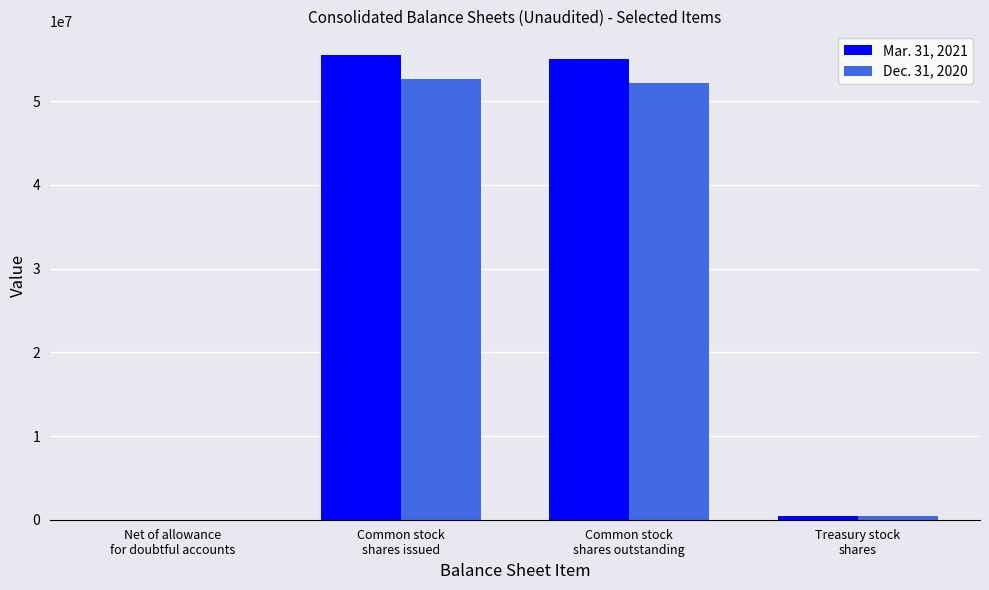

What is the maximum value shown in the chart?

55578120